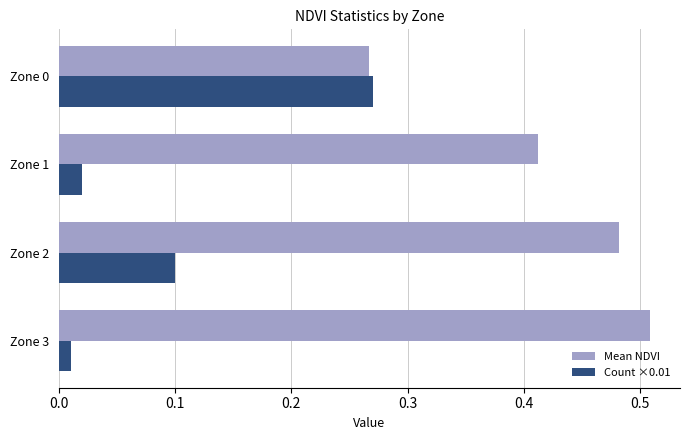

Which category has the highest value across all series?

Zone 3